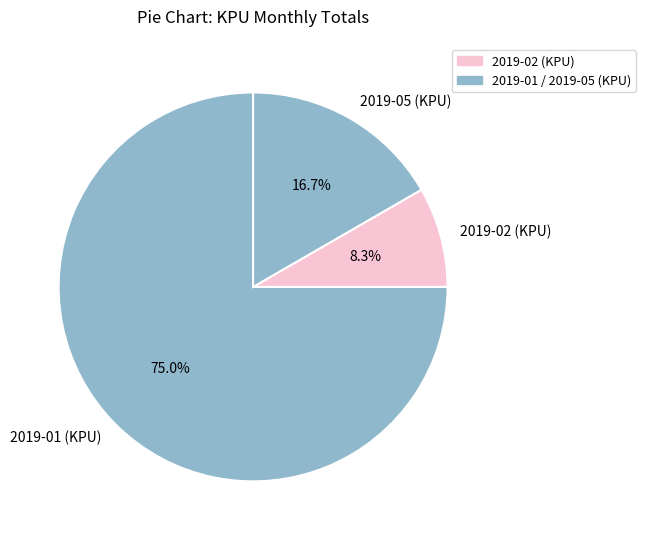

To the nearest percent, what is the average slice percentage?

33%